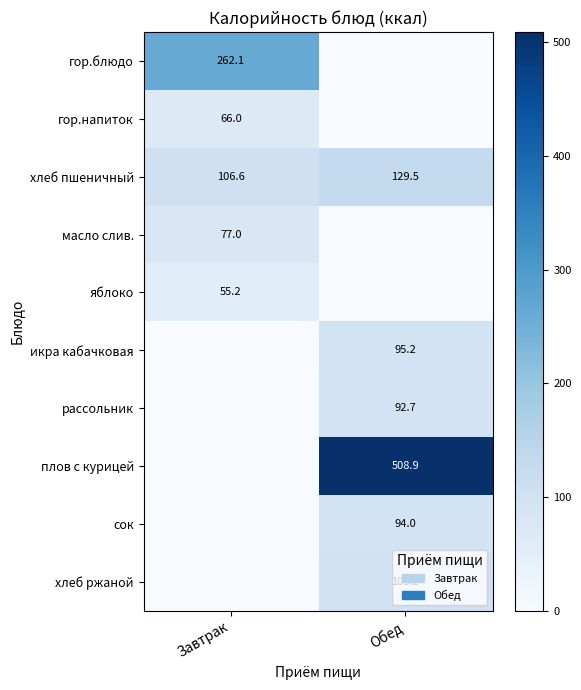

Is it true that плов с курицей equals 508.9 at Обед?

True